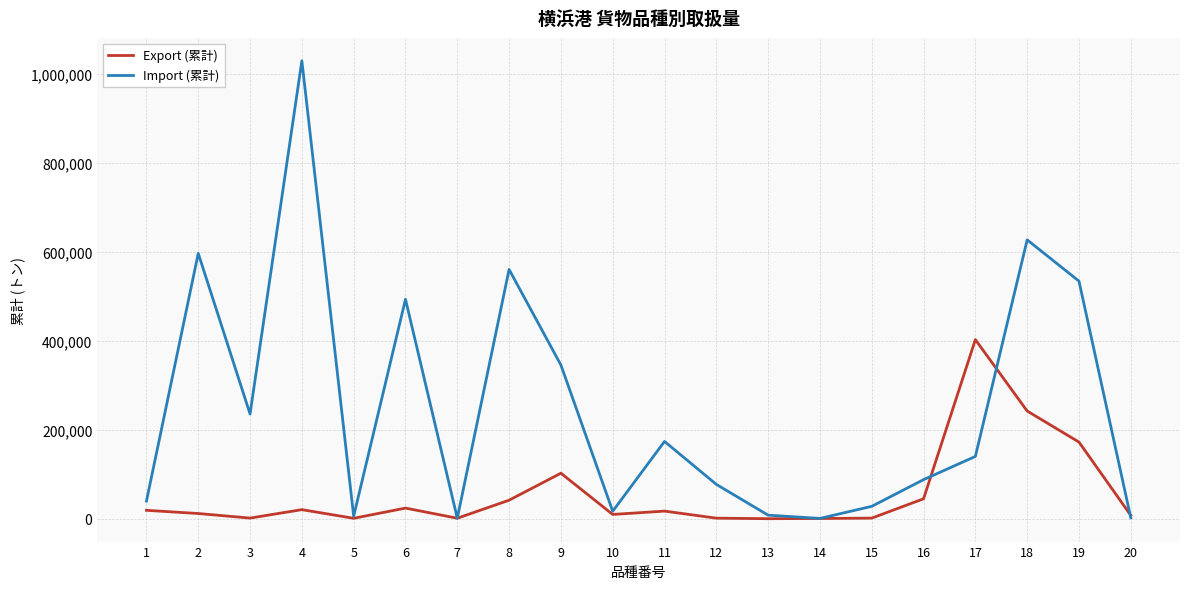

At which category is the sum across all series the highest?

4